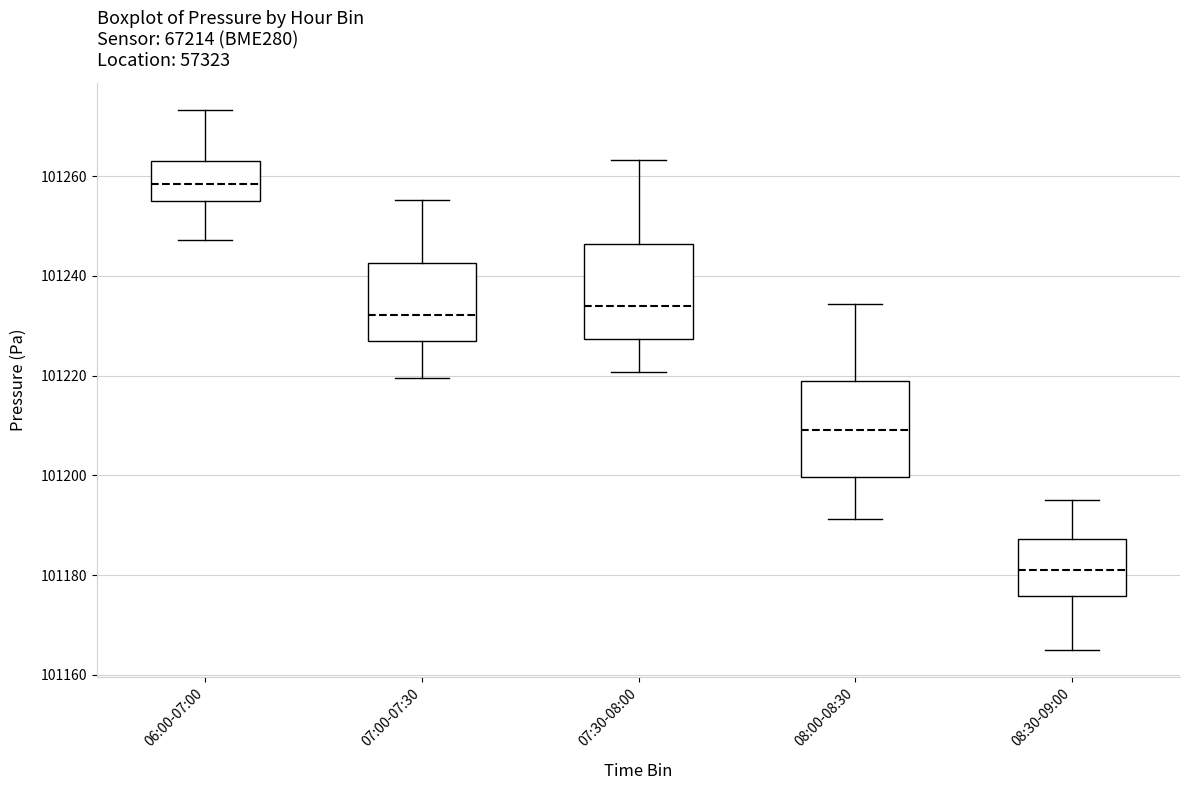

Reading left to right, transcribe this box plot: for each box, give where its median line is, the range the box spans, and where its two whiskers end, as read against the y-axis. The values are not printed on the chart, so give them approximately, as read against the axis.

06:00-07:00: median 101258, box 101256 to 101262, whiskers 101248 to 101274
07:00-07:30: median 101232, box 101226 to 101242, whiskers 101220 to 101256
07:30-08:00: median 101234, box 101228 to 101246, whiskers 101220 to 101264
08:00-08:30: median 101210, box 101200 to 101218, whiskers 101192 to 101234
08:30-09:00: median 101182, box 101176 to 101188, whiskers 101166 to 101196